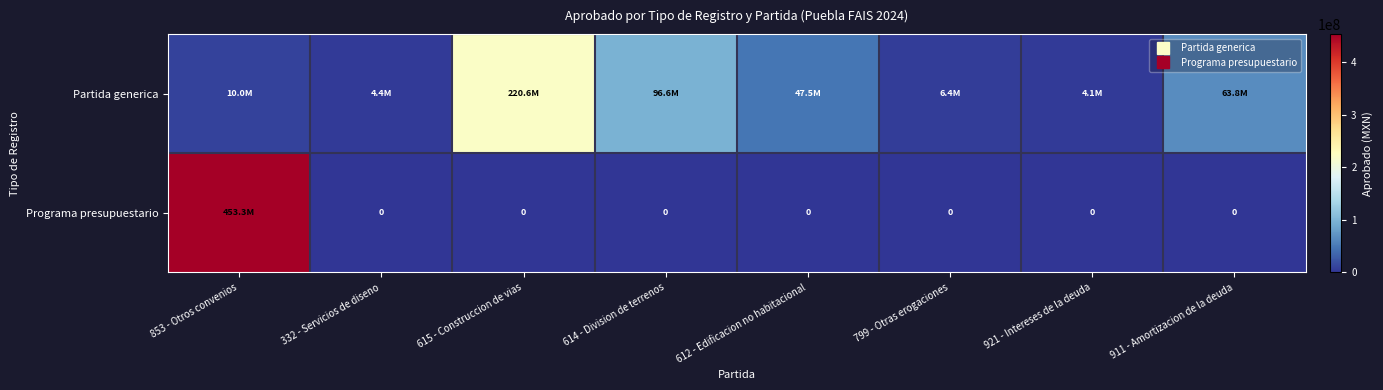

Between 615 - Construccion de vias and 799 - Otras erogaciones, which series saw the biggest shift?

Partida generica